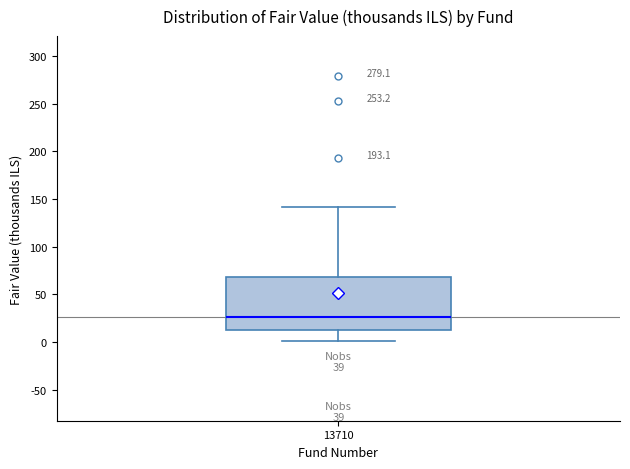

Where does the median line of the box at x = 13710 sit on the y-axis? The values are not printed on the chart, so give them approximately, as read against the axis.

25